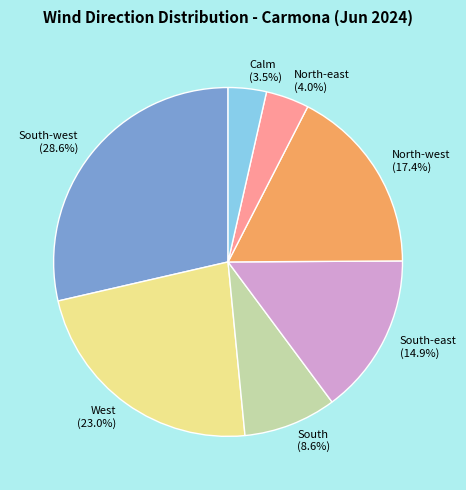

True or false: North-east accounts for 4% of the total.

True